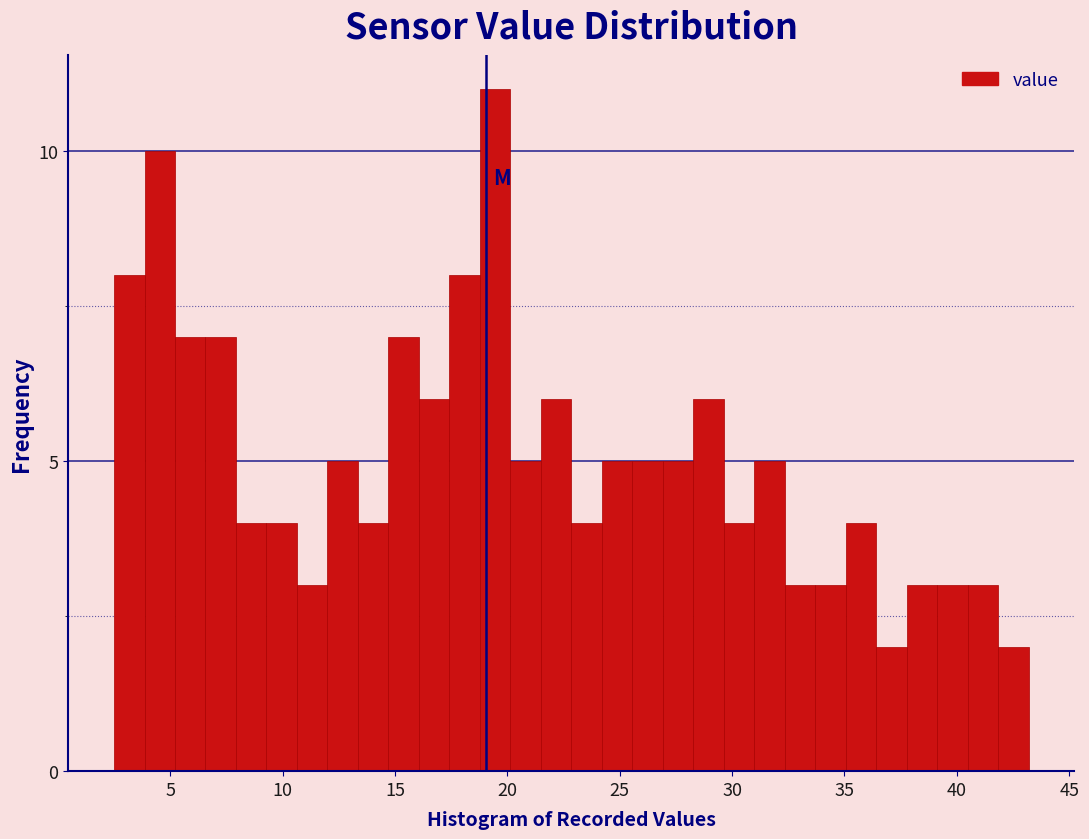

Read against the x-axis, roughly where is the centre of the tallest bar?

19.5